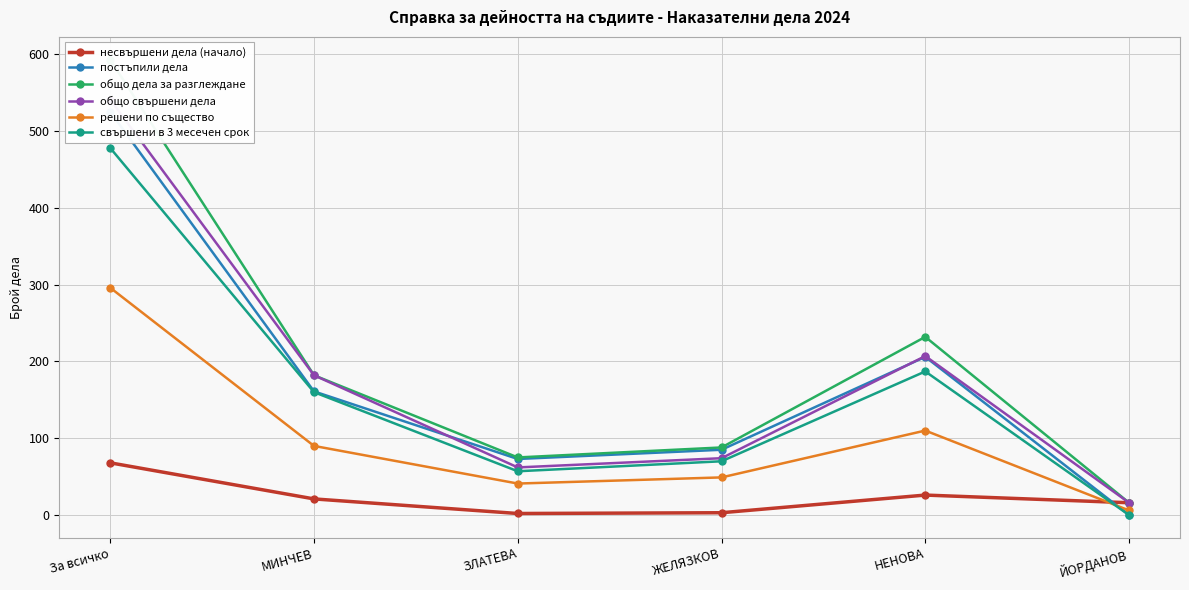

The value of решени по същество at ЖЕЛЯЗКОВ is 73. True or false?

False